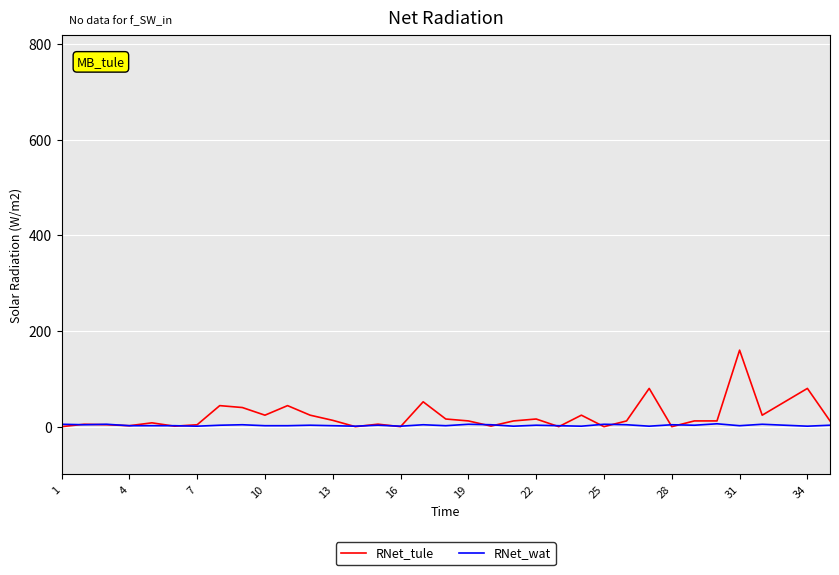

How many lines are shown in the chart?

2